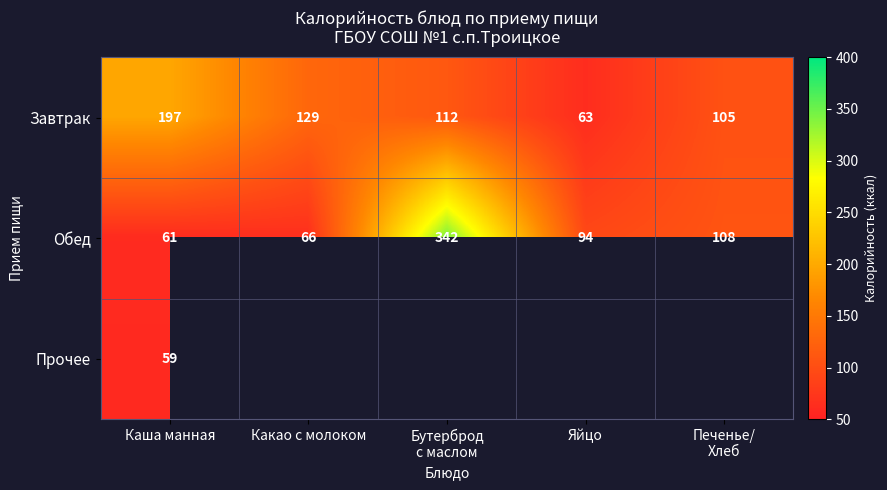

True or false: Прочее has a value of 37 at Каша манная.

False